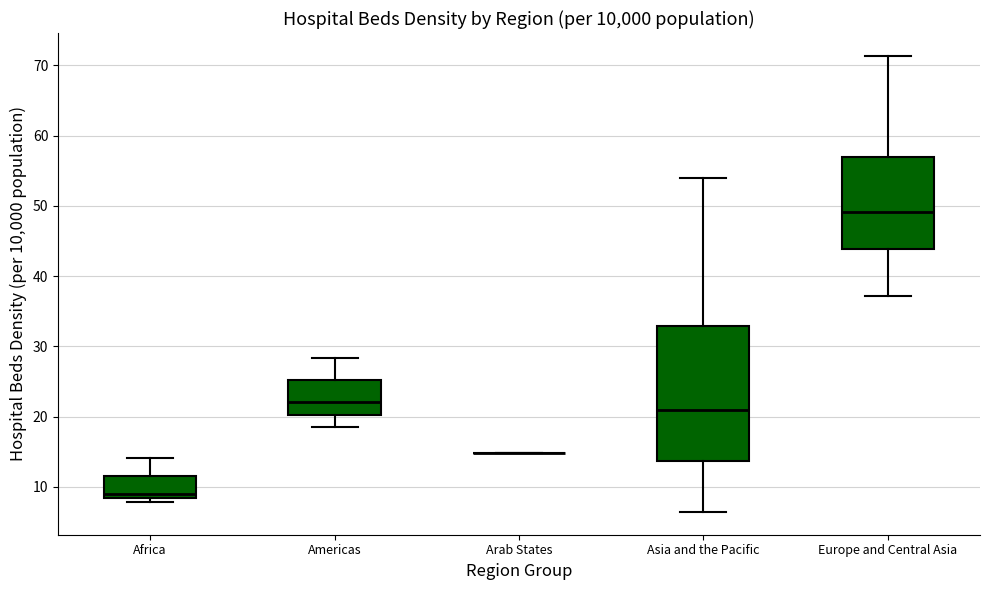

Reading left to right, transcribe this box plot: for each box, give where its median line is, the range the box spans, and where its two whiskers end, as read against the y-axis. The values are not printed on the chart, so give them approximately, as read against the axis.

Africa: median 9, box 8 to 12, whiskers 8 (just below the box's lower edge) to 14
Americas: median 22, box 20 to 25, whiskers 18 to 28
Arab States: box collapsed to a line at 15, whiskers 15 to 15
Asia and the Pacific: median 21, box 14 to 33, whiskers 6 to 54
Europe and Central Asia: median 49, box 44 to 57, whiskers 37 to 71